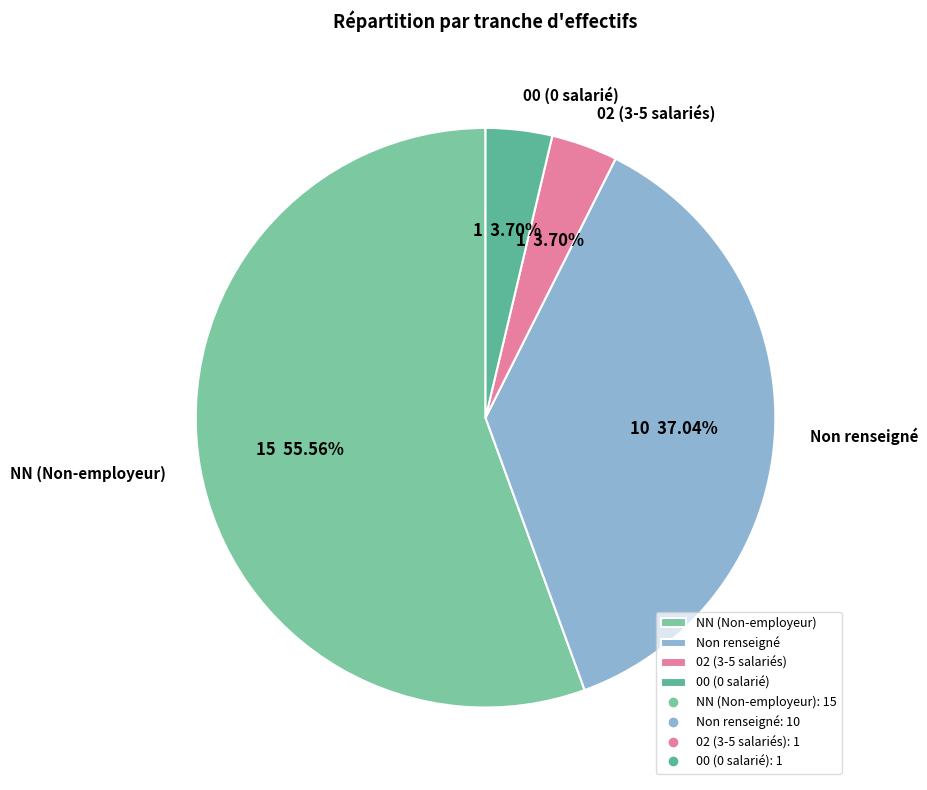

Which has a higher value, 00 (0 salarié) or Non renseigné?

Non renseigné